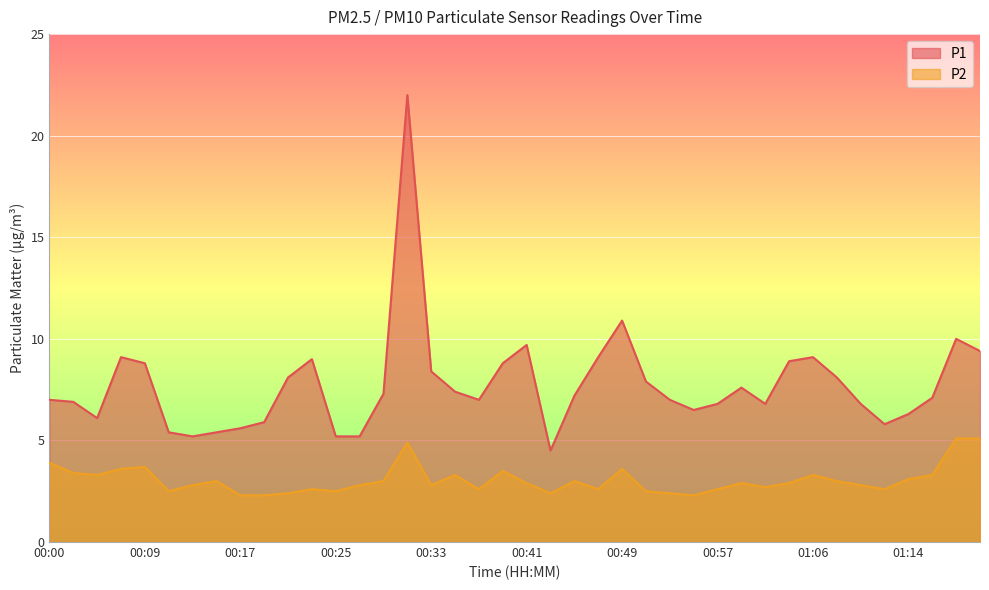

How many interior local valleys does the P1 series have?

7